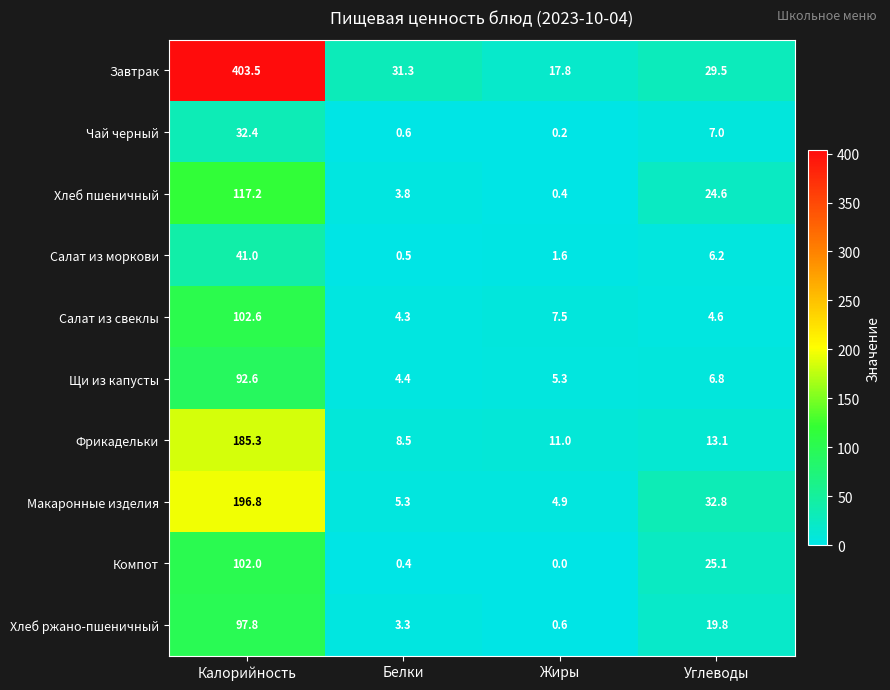

At how many categories does at least one series exceed 8?

4